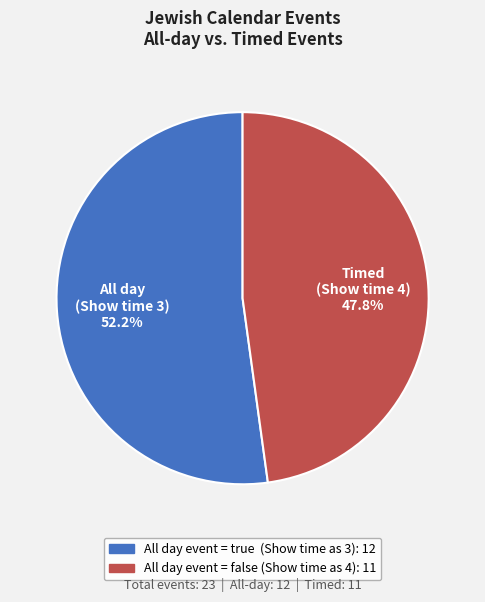

Is there any slice that represents more than half of the pie?

Yes